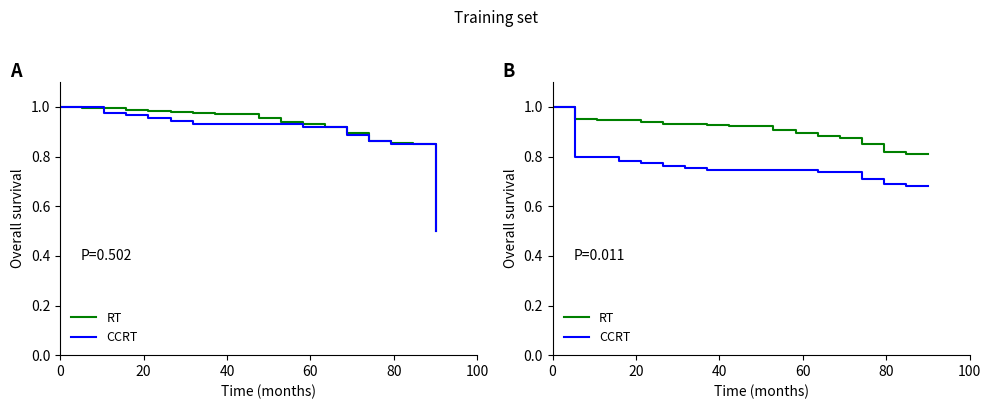

What is the difference between the second highest and minimum values in the RT series?

0.1